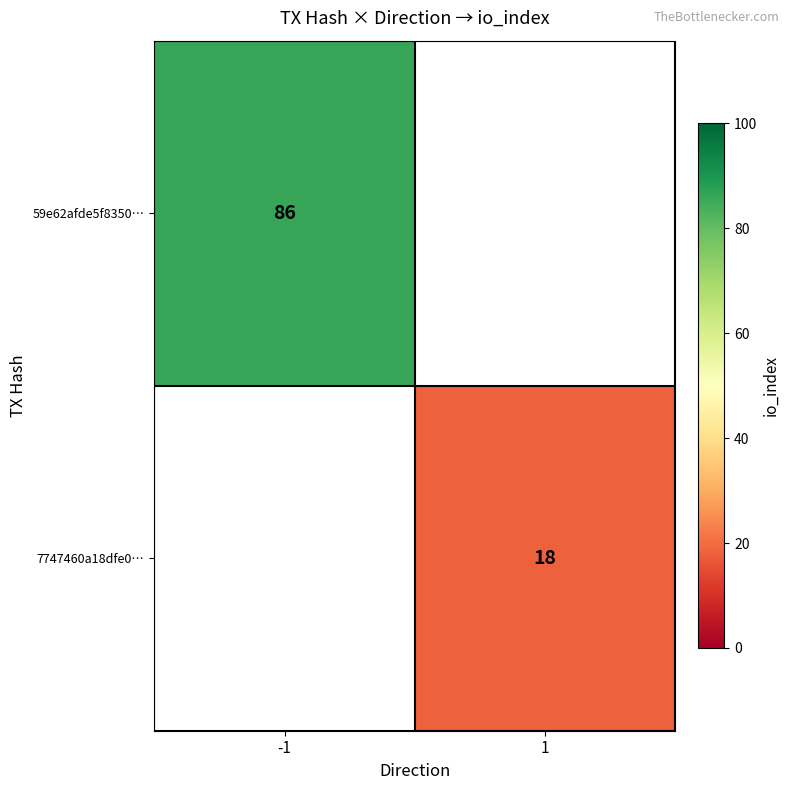

The 59e62afde5f8350… series shows 86 at -1. True or false?

True